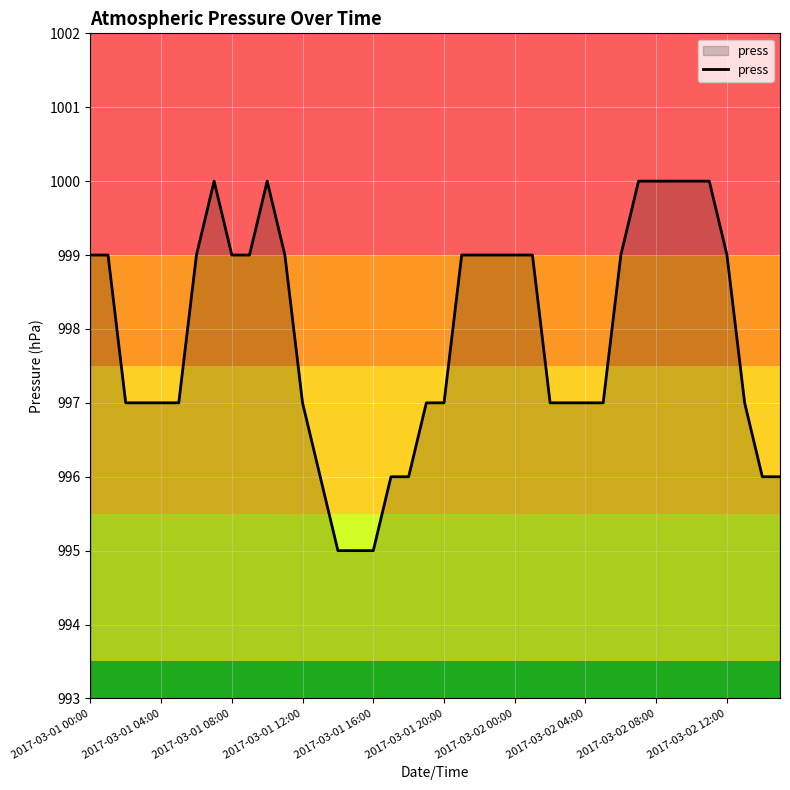

Does the chart display data point markers on the line(s)?

No